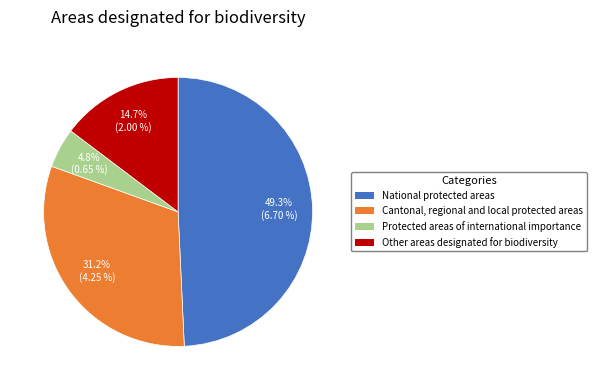

The Protected areas of international importance slice represents 5% of the pie. True or false?

True